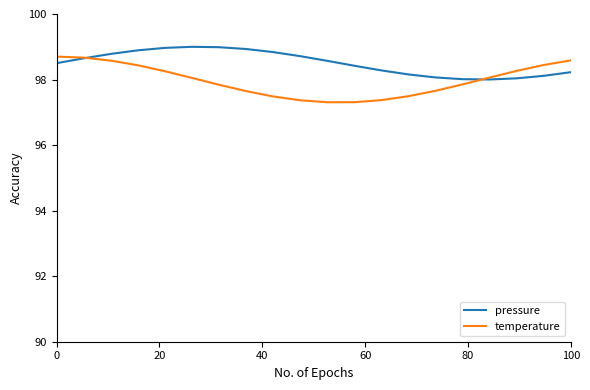

Which series has the largest total across all categories?

pressure